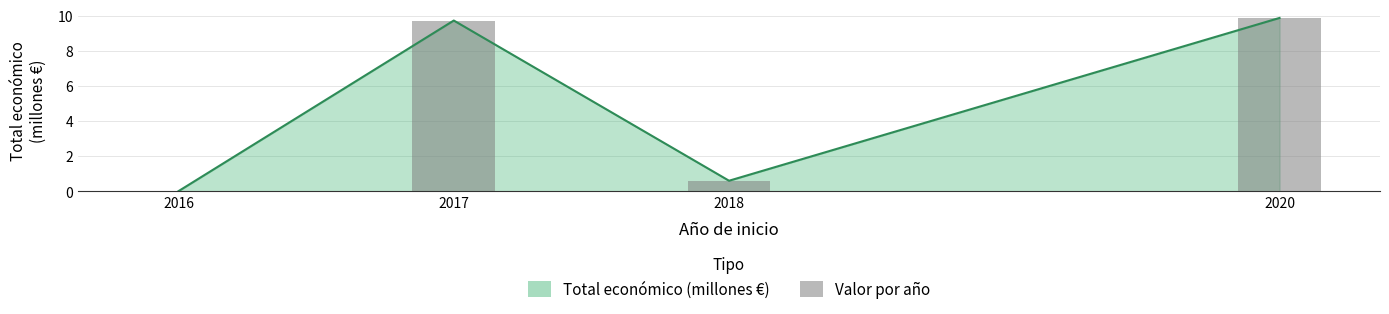

List the labels in order of value, smallest first.

2016, 2018, 2017, 2020